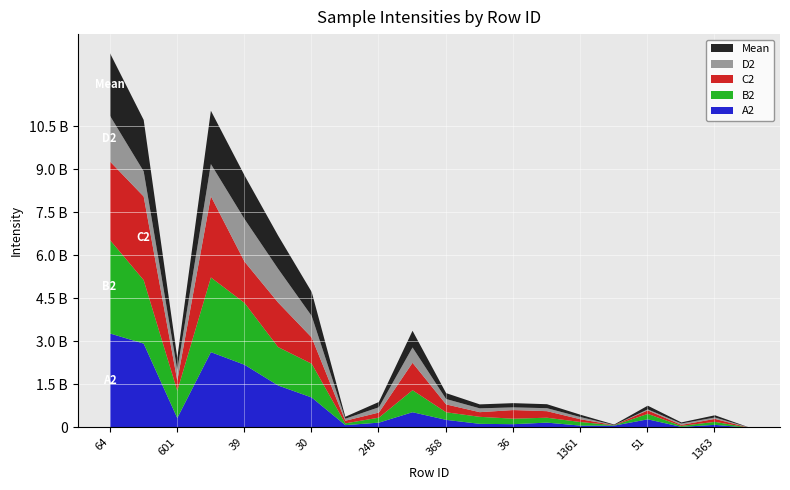

What is the difference between the highest and lowest values at 36?

207275970.2